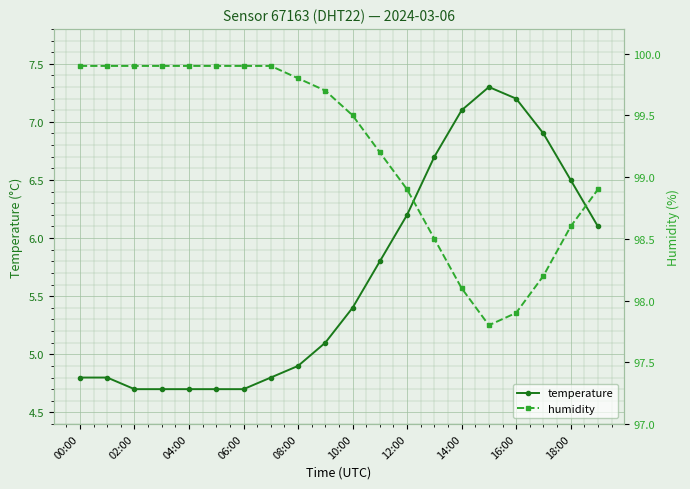

Is the value of temperature at 17 greater than the value of humidity at 11?

No